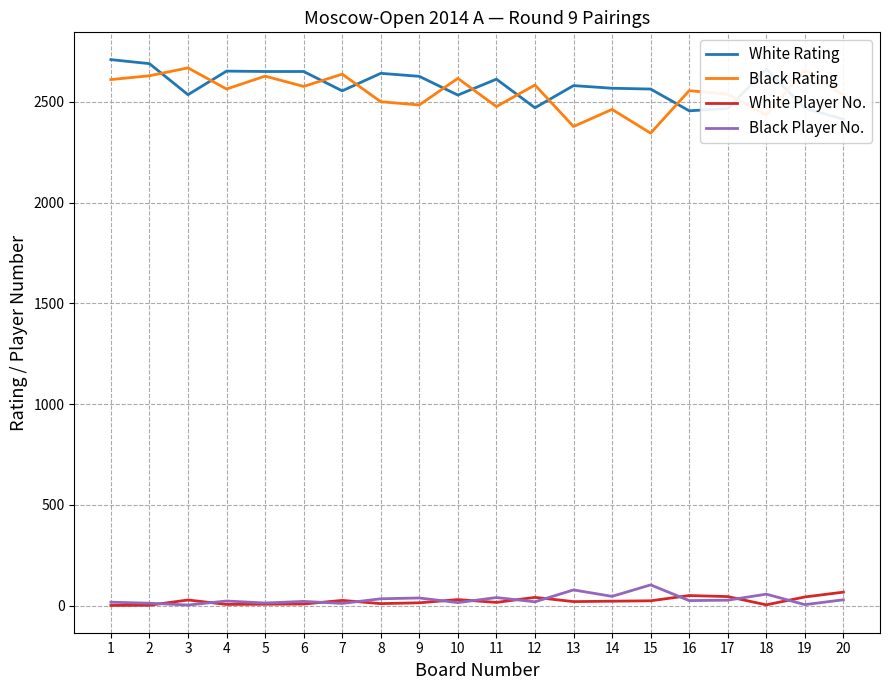

Reading right to left, extract all data points from this chart.

White Rating: 2414	2469	2663	2467	2456	2564	2568	2581	2471	2613	2534	2627	2642	2555	2651	2651	2653	2536	2690	2710
Black Rating: 2534	2658	2436	2539	2556	2345	2463	2378	2584	2477	2617	2485	2501	2638	2577	2628	2564	2669	2630	2611
White Player No.: 67	43	4	45	50	24	22	20	41	16	30	14	10	26	8	7	6	28	2	1
Black Player No.: 29	5	57	27	25	103	46	78	19	40	15	38	34	11	21	13	23	3	12	17